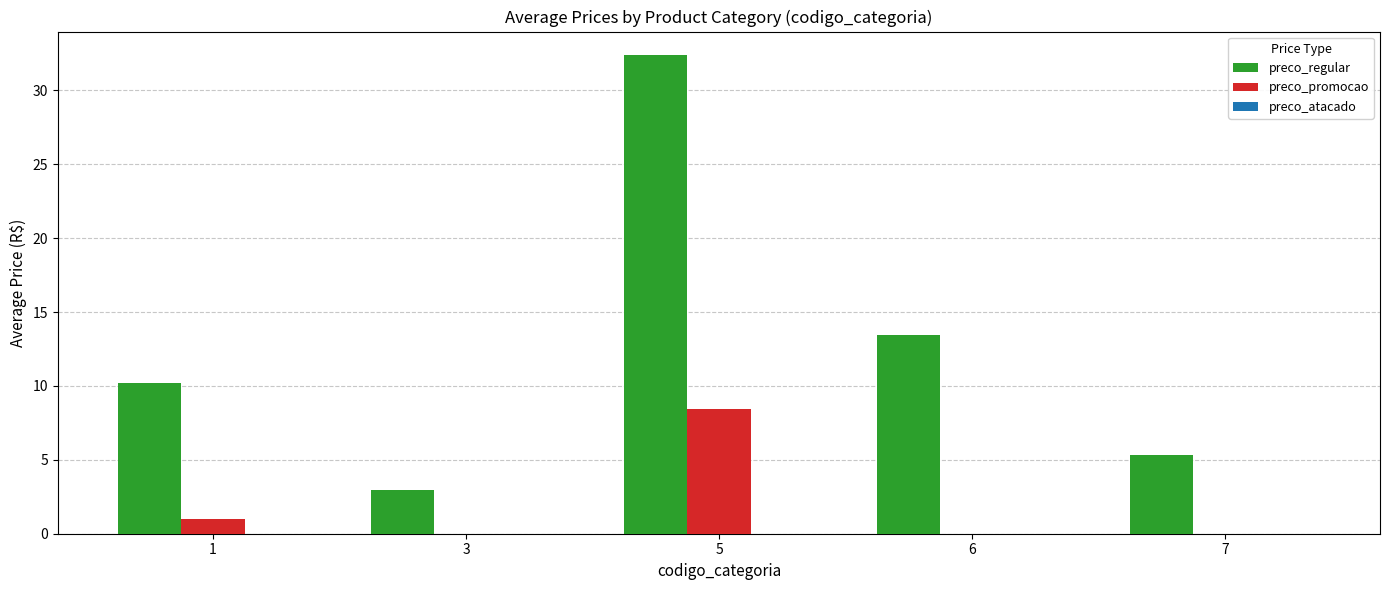

What is the sum of the preco_regular values at 7 and 3?

8.4